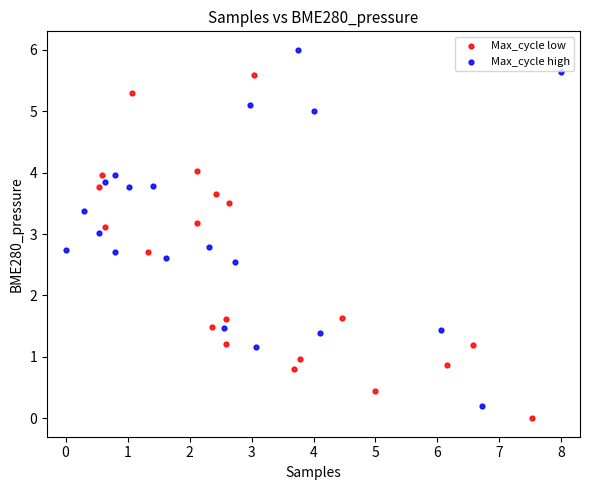

Which series reaches the minimum Y coordinate?

Max_cycle low